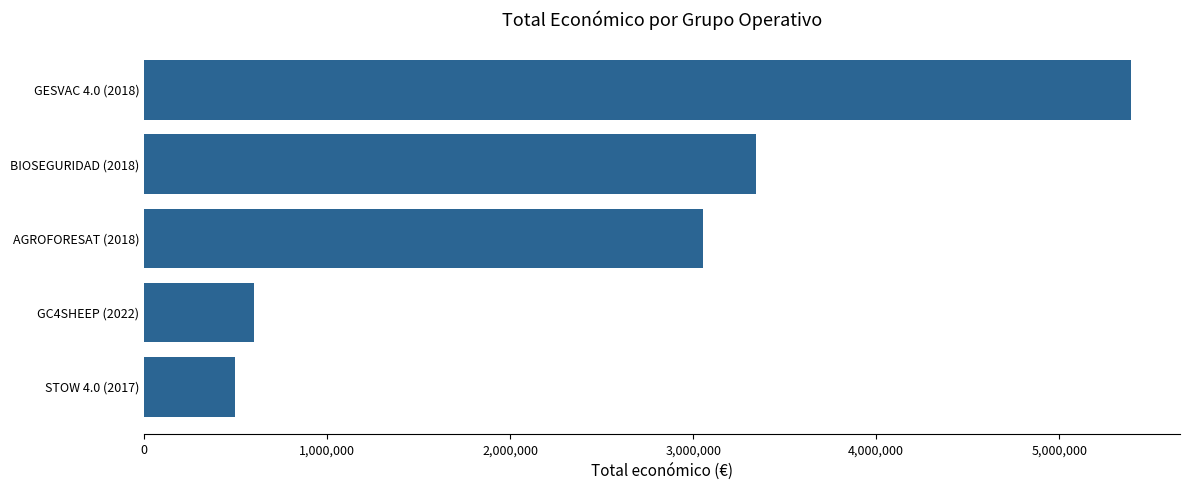

How many bars are there in total?

5